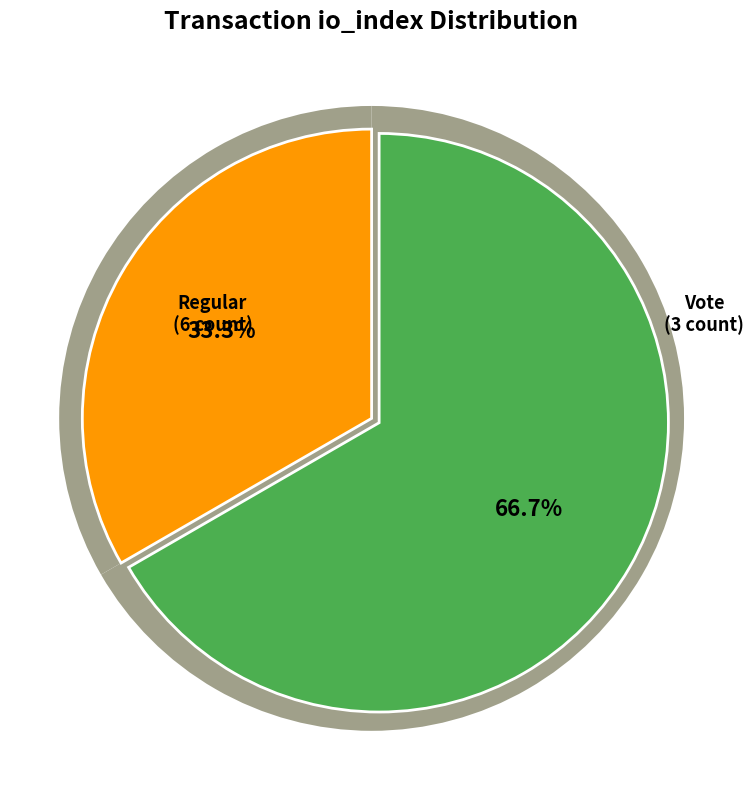

Count the number of slices in the pie.

2